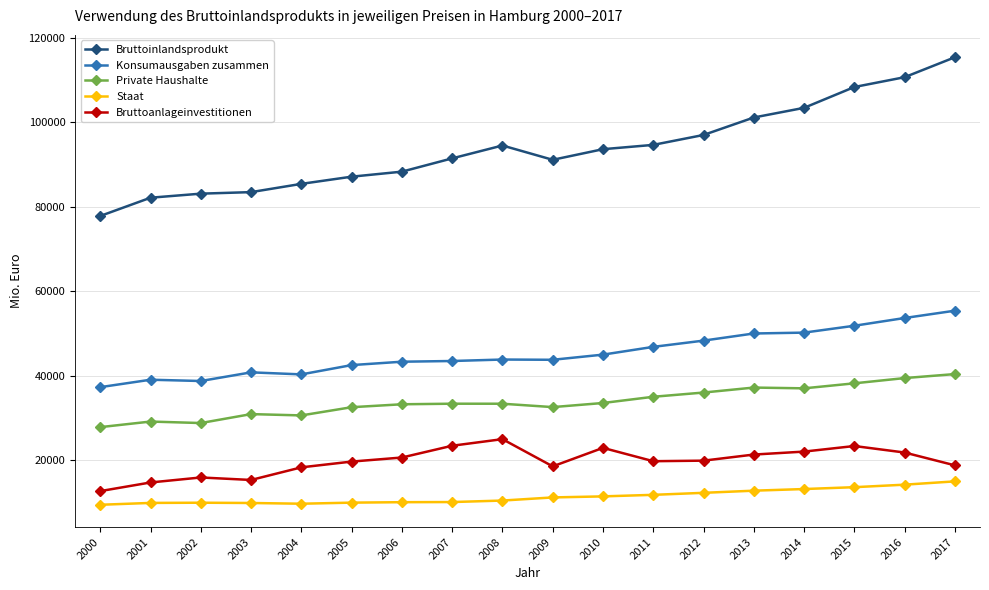

True or false: Bruttoanlageinvestitionen has more than 2 points higher than both neighbors.

True